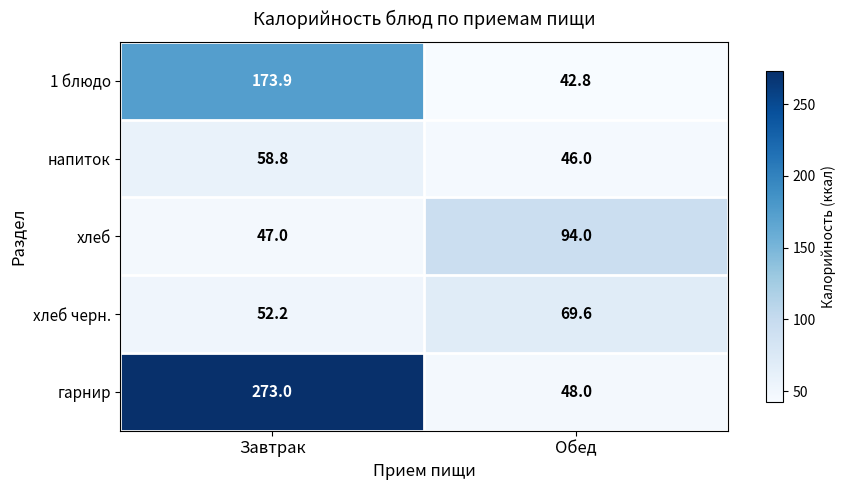

The value of напиток at Завтрак is 101.3. True or false?

False